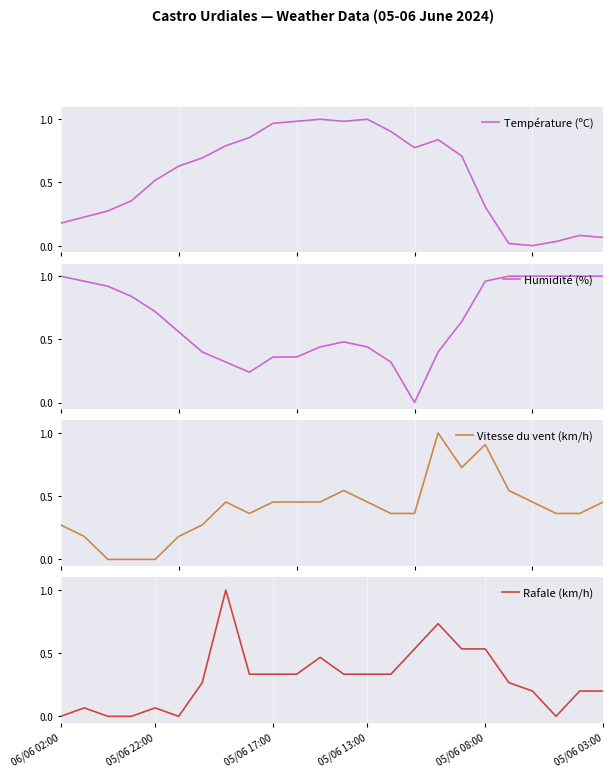

True or false: Température (ºC) has a value of 0.1 at 22.

True